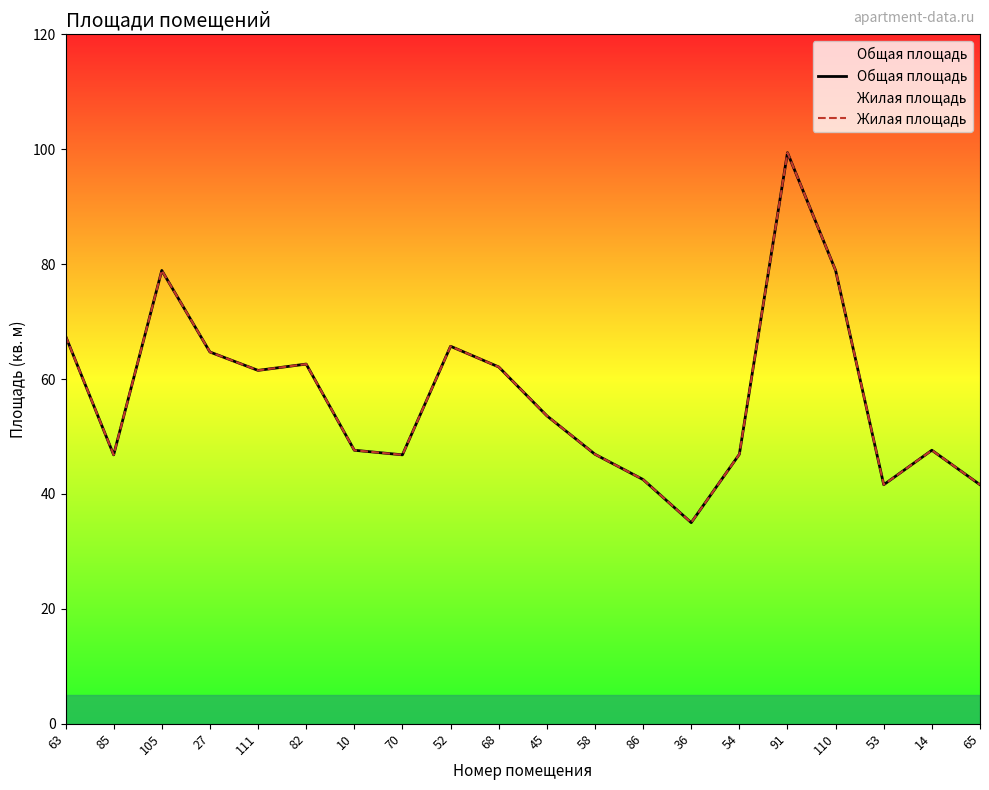

What is the total value across all series at 82?

125.2